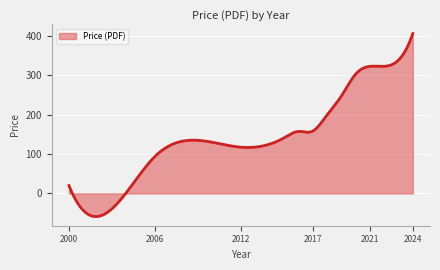

What is the difference between the maximum and minimum values?

464.8